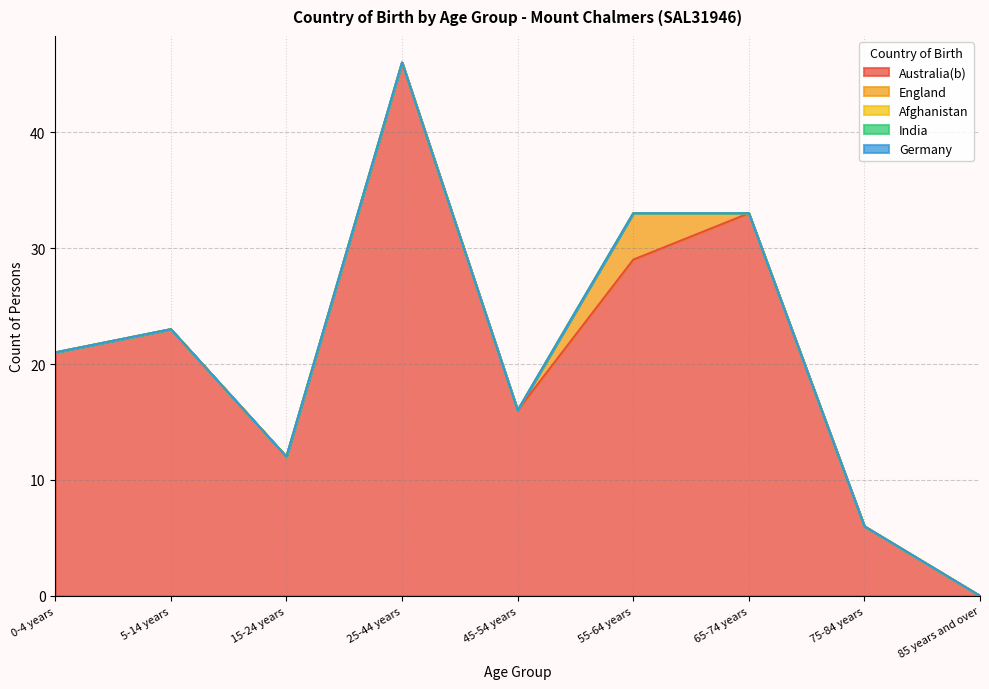

What position from the left is 15-24 years?

3